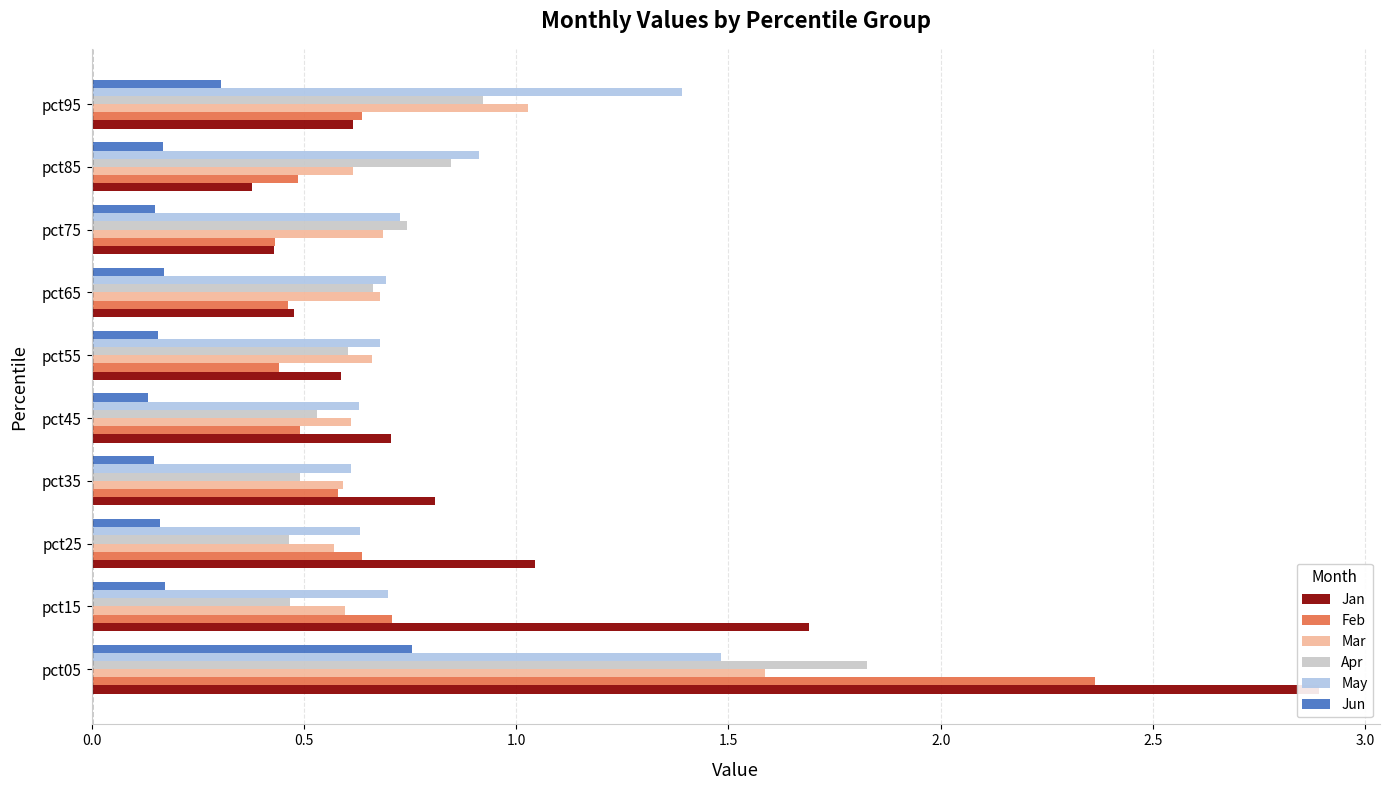

Which series has the largest range (max minus min)?

Jan